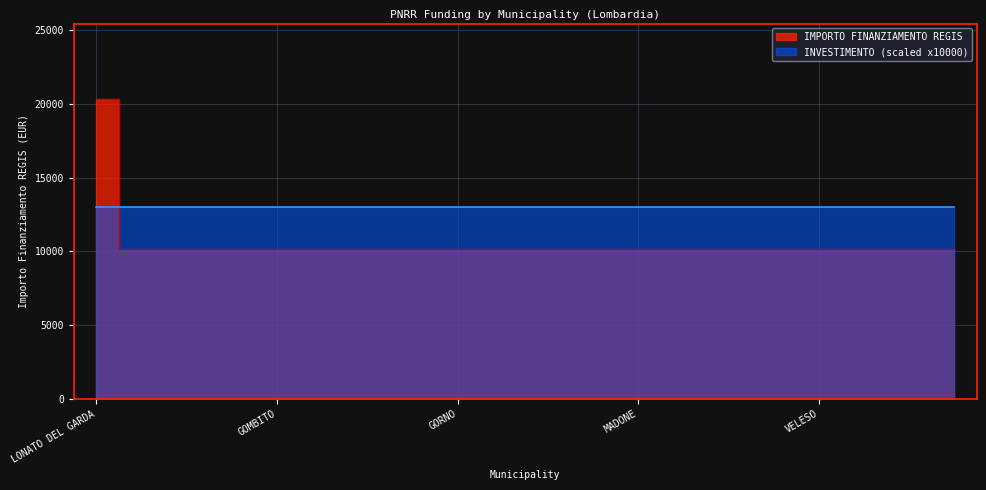

True or false: the data has more than 1 interior local peaks.

False